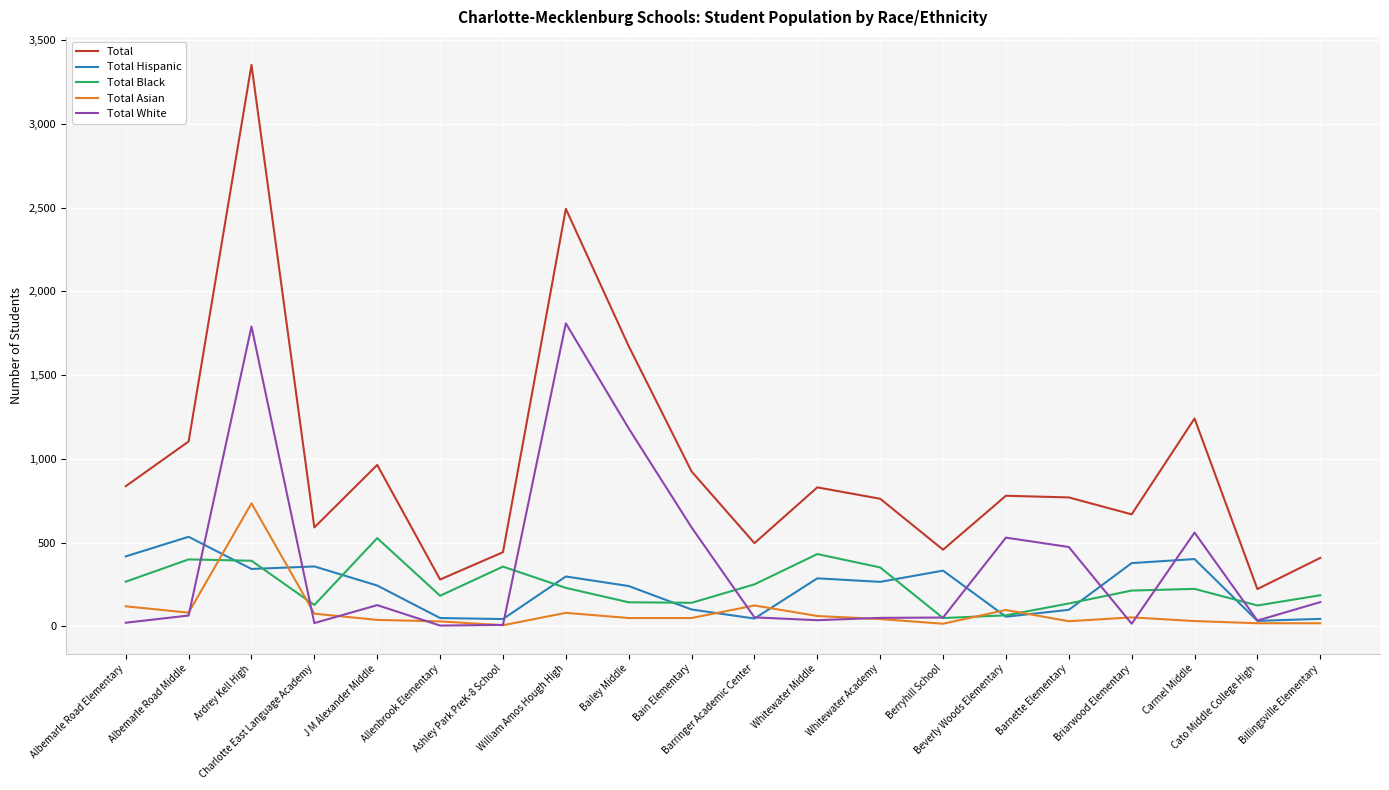

Which series has the widest spread of values?

Total